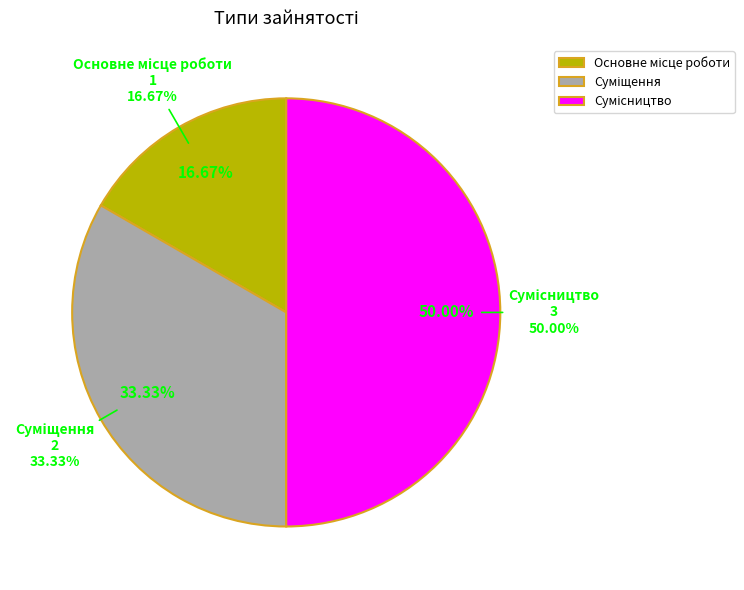

What is the largest slice in the pie chart?

Сумісництво